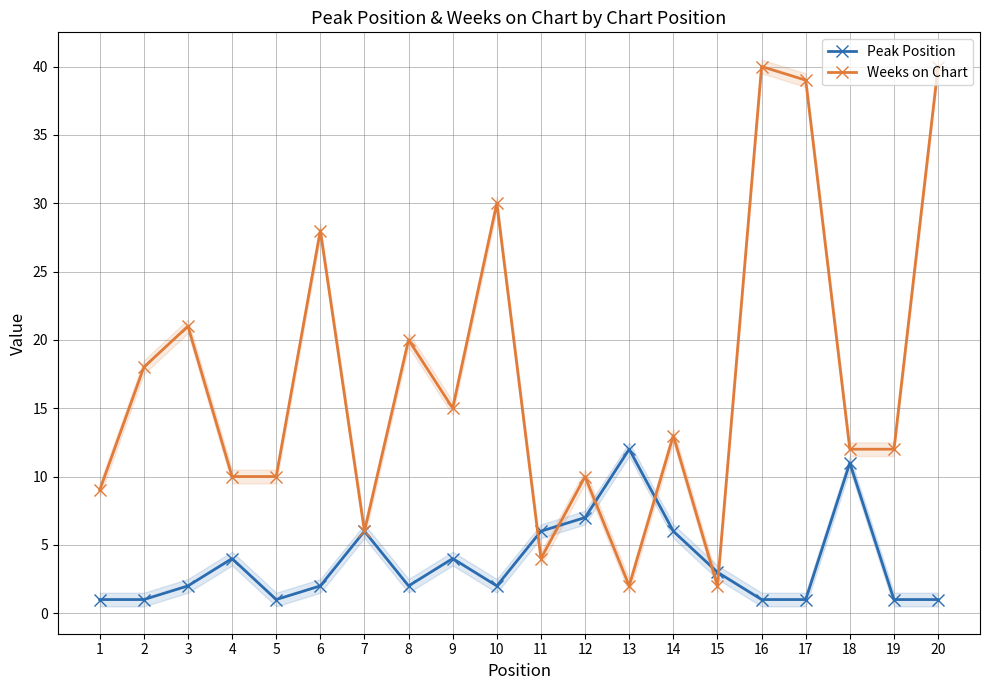

Which label corresponds to the largest value in the chart?

16